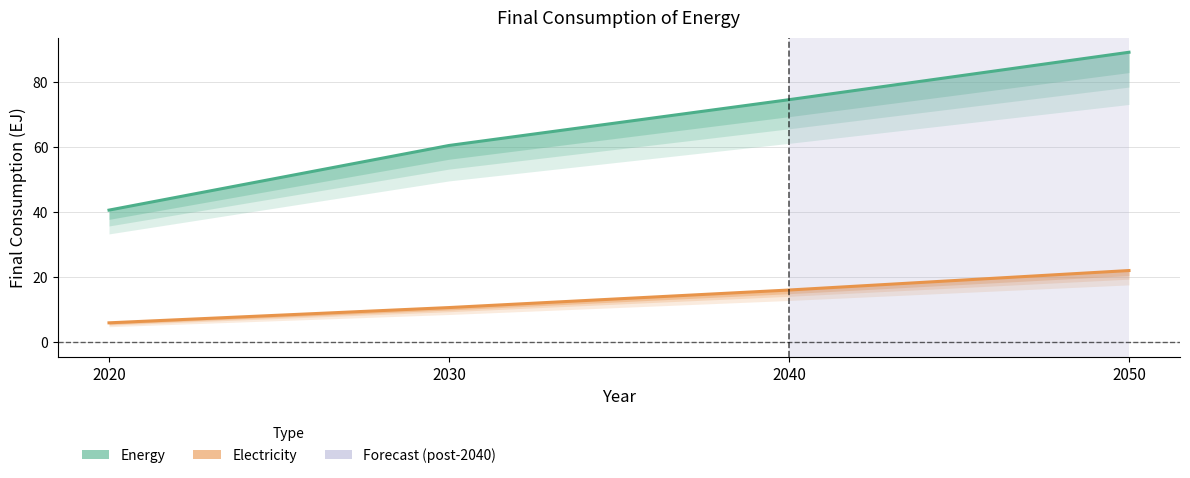

True or false: Energy has more than 0 interior local peaks.

False